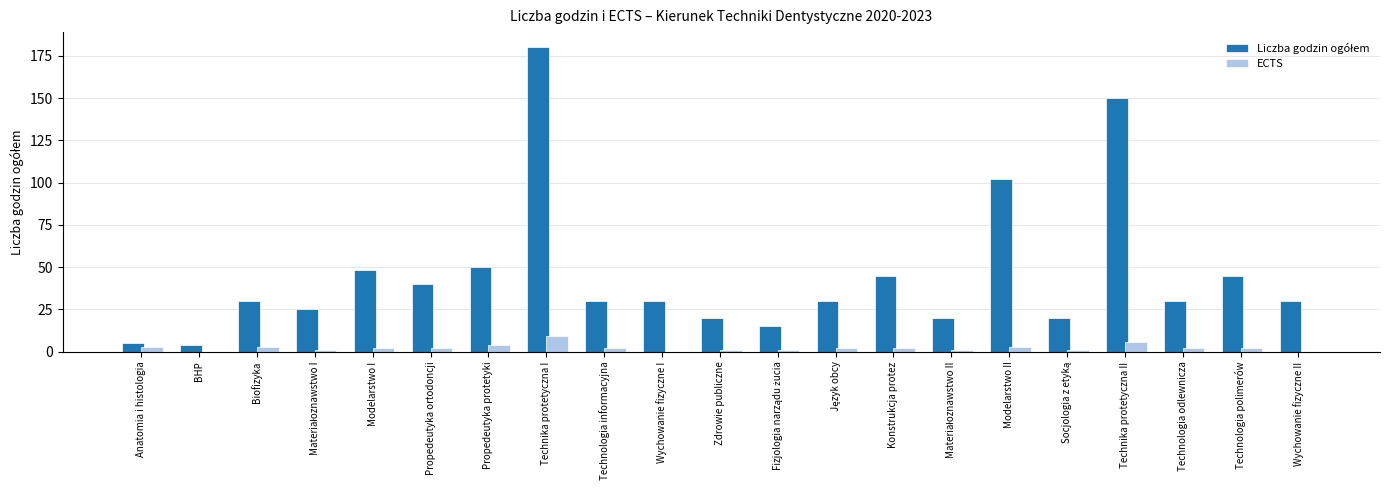

What is the sum of all ECTS values?

47